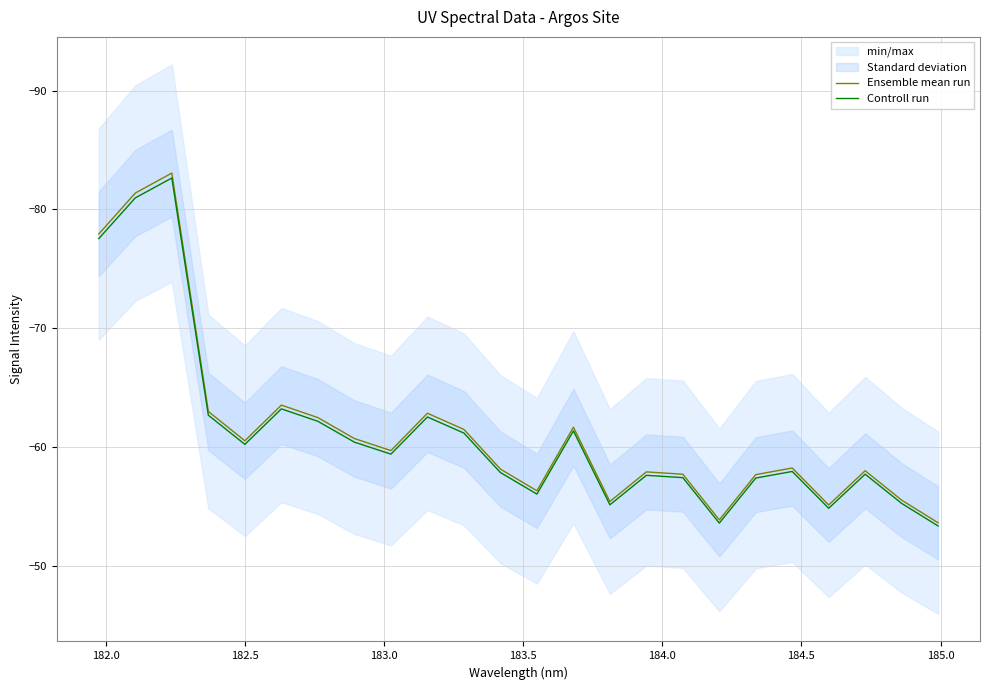

How many distinct data groups are displayed?

2